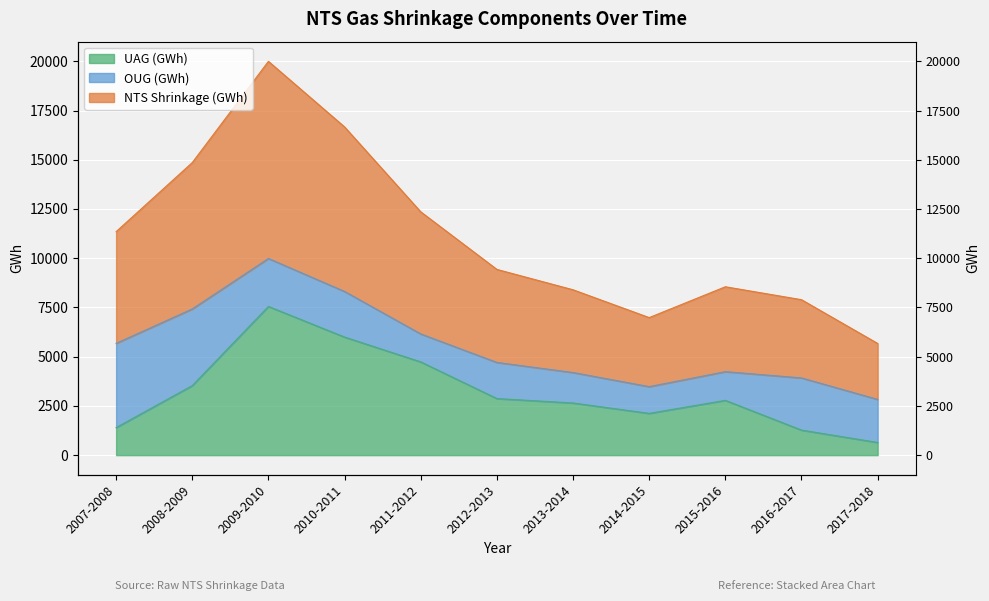

True or false: UAG (GWh) and NTS Shrinkage (GWh) cross at least once.

False